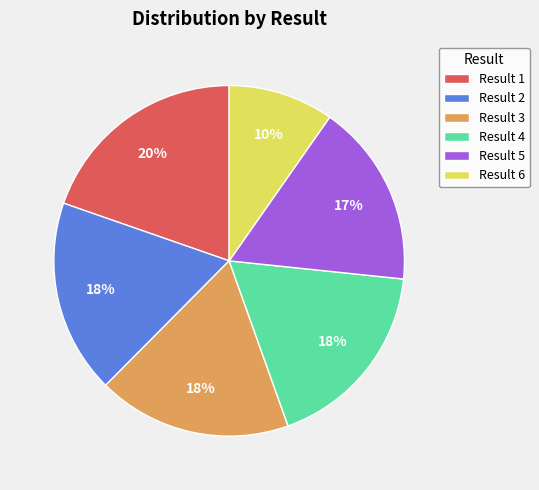

Between Result 5 and Result 1, which is larger?

Result 1